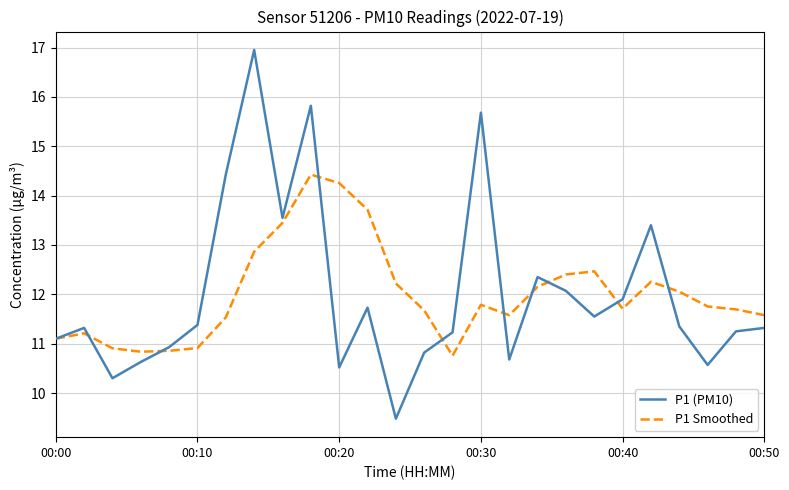

How many lines are shown in the chart?

2